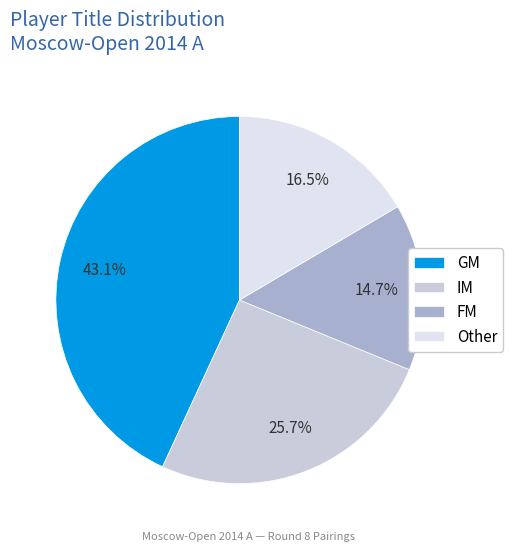

To the nearest percent, what percentage of the pie is FM?

15%